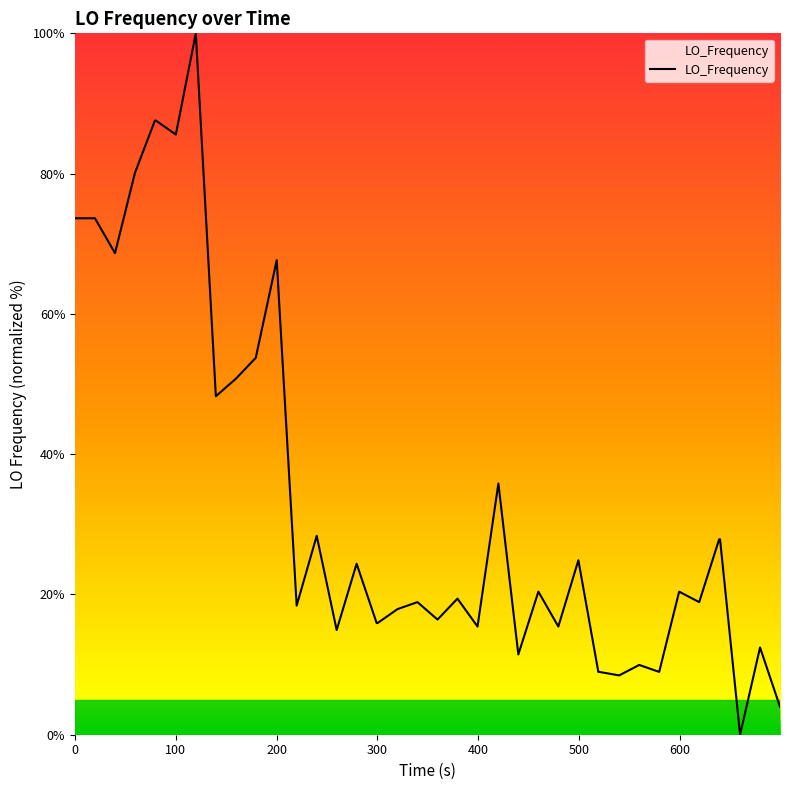

What is the difference between the maximum and minimum values?

100.0